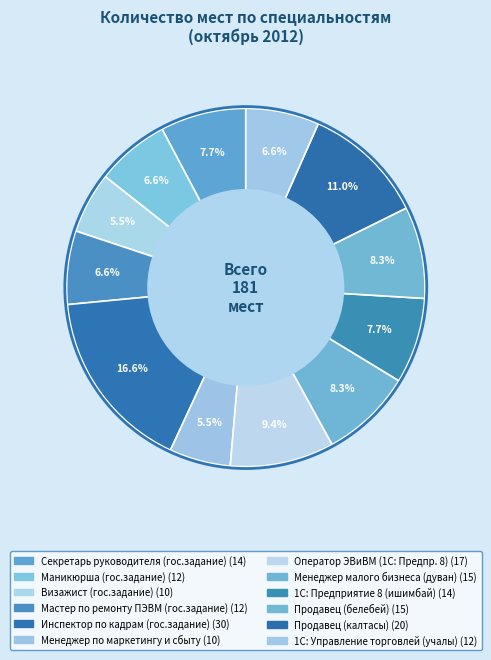

True or false: Секретарь руководителя (гос.задание) accounts for 8% of the total.

True